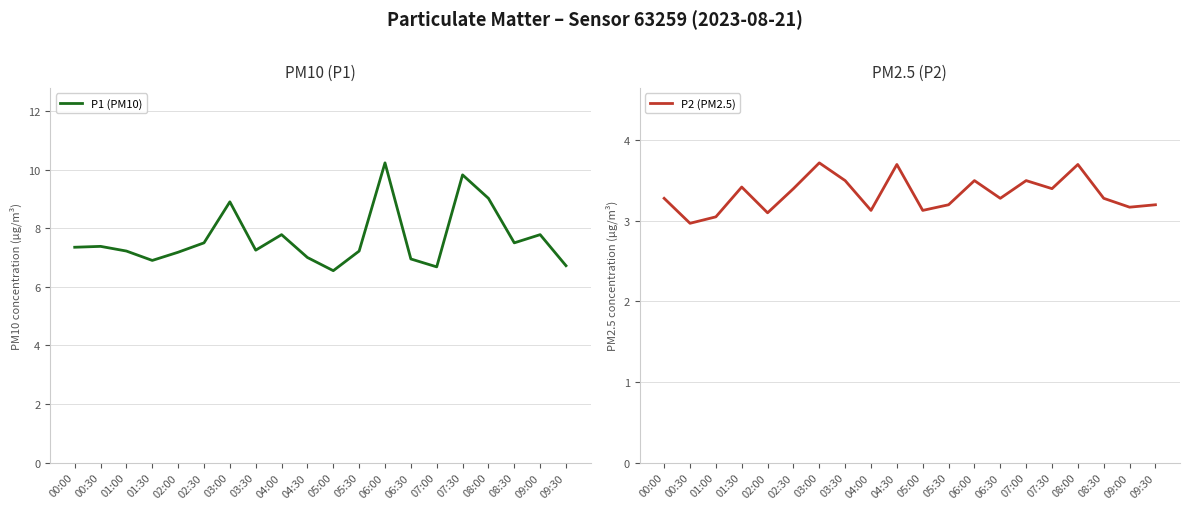

List the labels in order of P2 (PM2.5) value, largest first.

03:00, 04:30, 08:00, 03:30, 06:00, 07:00, 01:30, 02:30, 07:30, 00:00, 06:30, 08:30, 05:30, 09:30, 09:00, 04:00, 05:00, 02:00, 01:00, 00:30